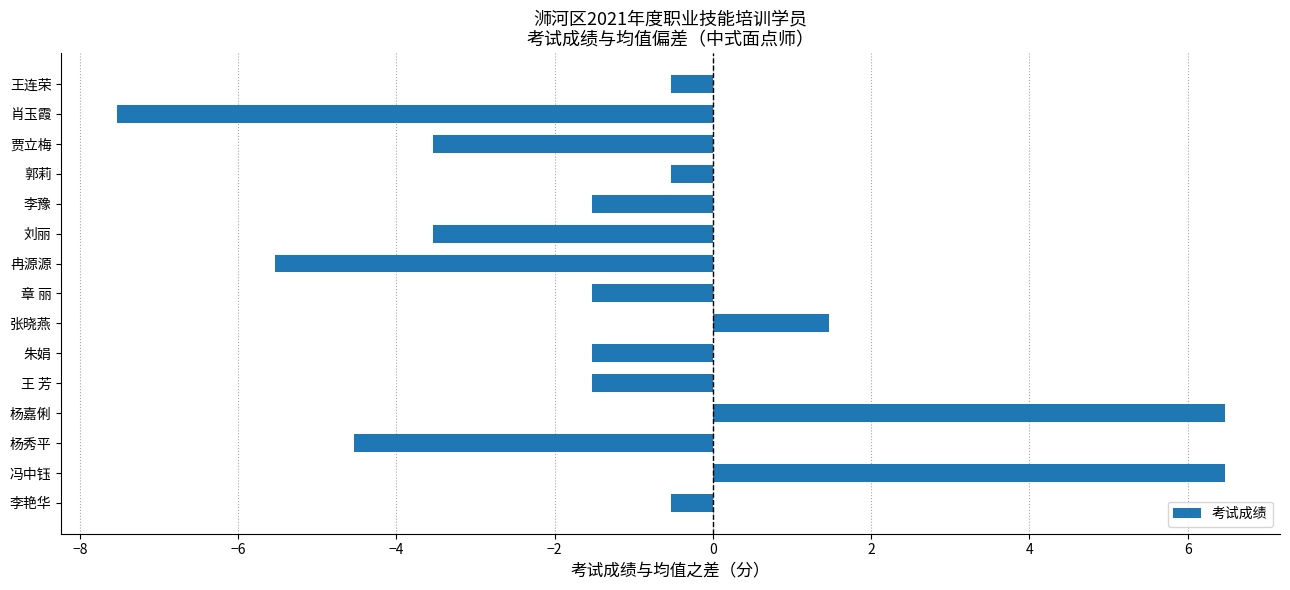

The value at 章 丽 is -1.5. True or false?

True